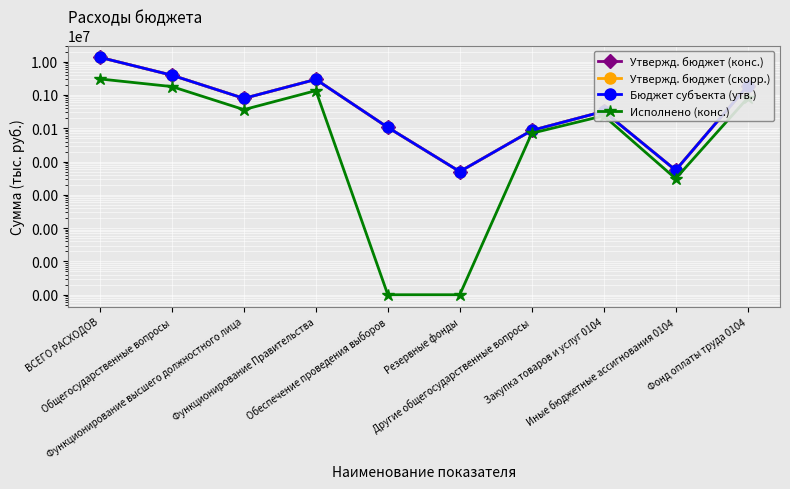

What is the highest value of the Утвержд. бюджет (скорр.) series?

13466600.0